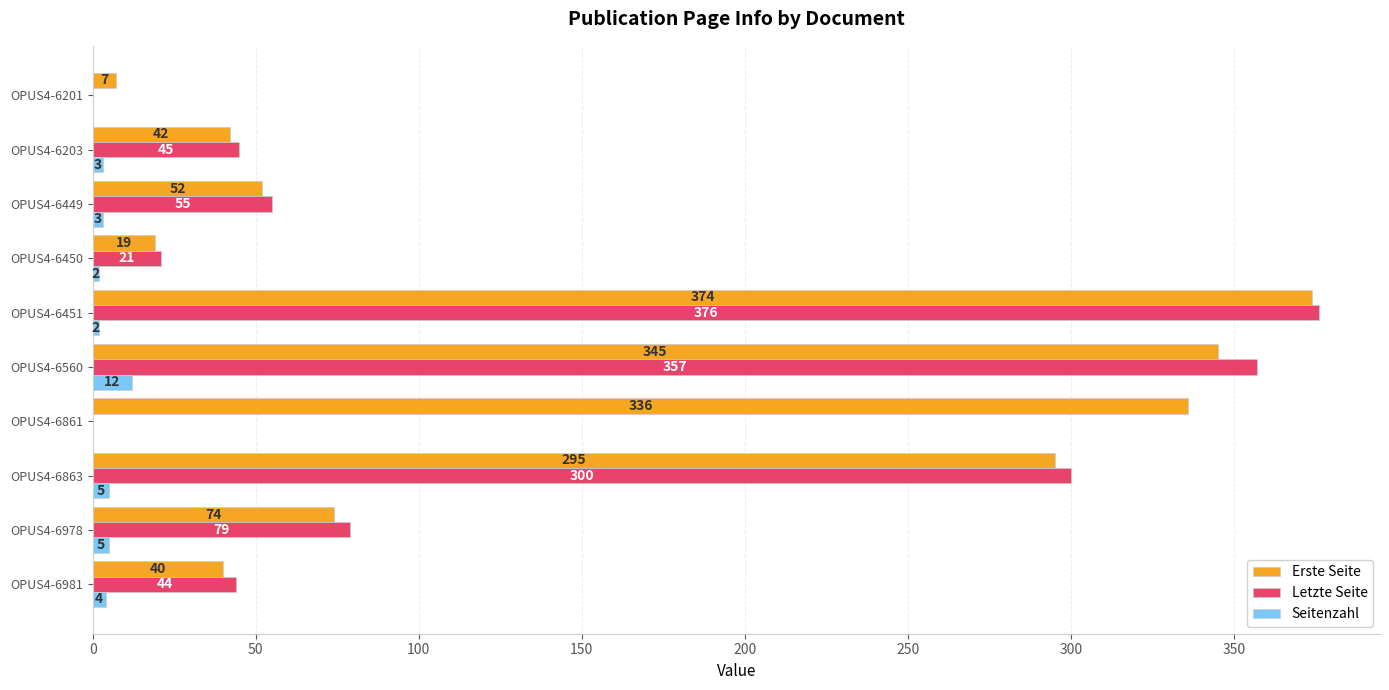

What is the total value across all series at OPUS4-6201?

7